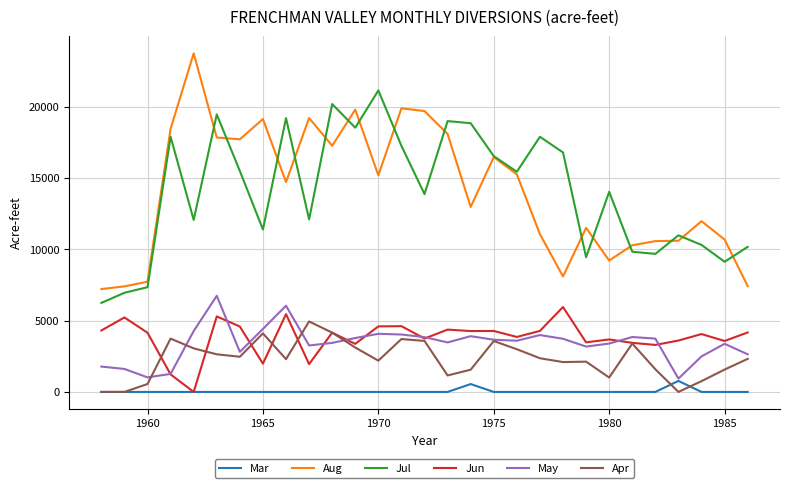

True or false: Aug and Apr intersect in this chart.

False